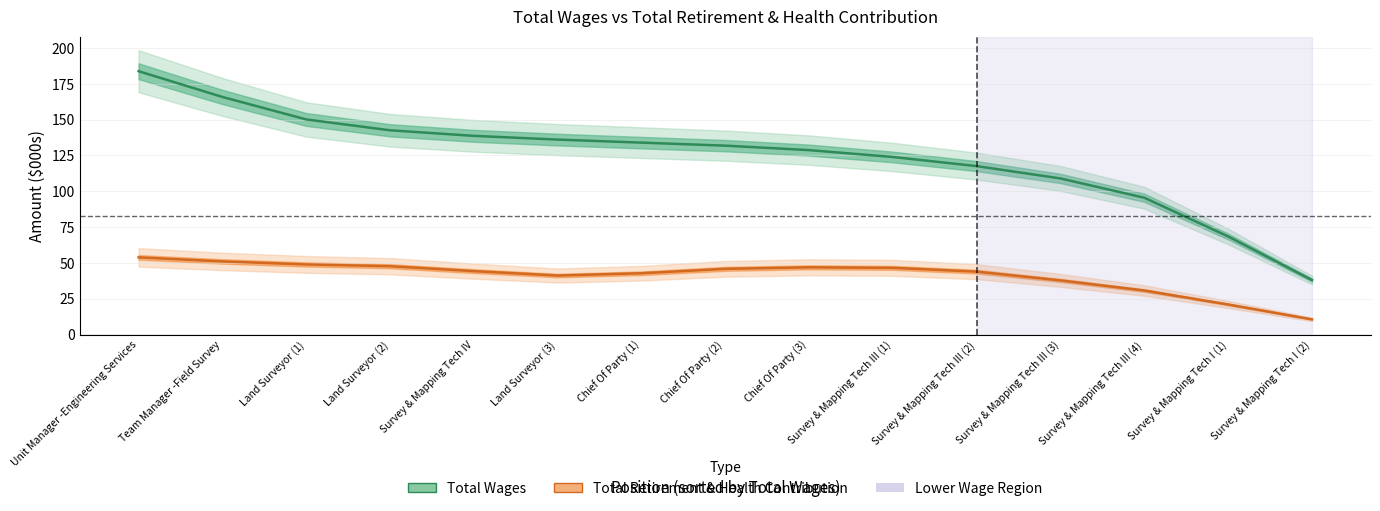

What is the approximate value of Total Wages at Team Manager -Field Survey?

165.8